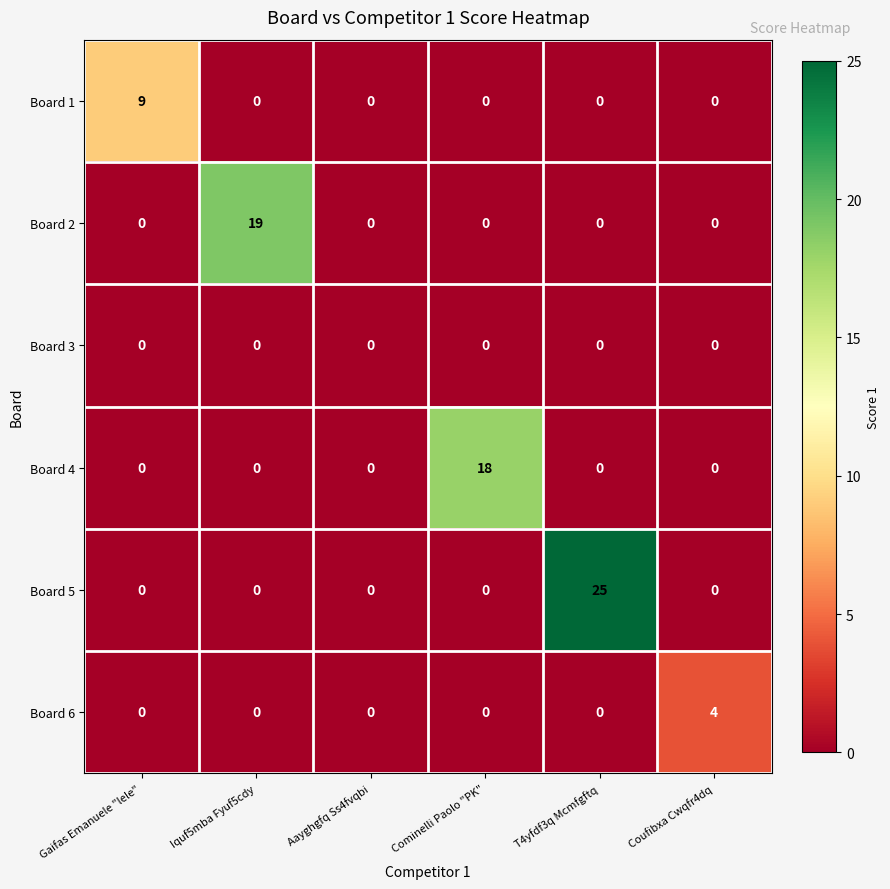

Which category has the highest value in the Board 2 series?

Iquf5mba Fyuf5cdy